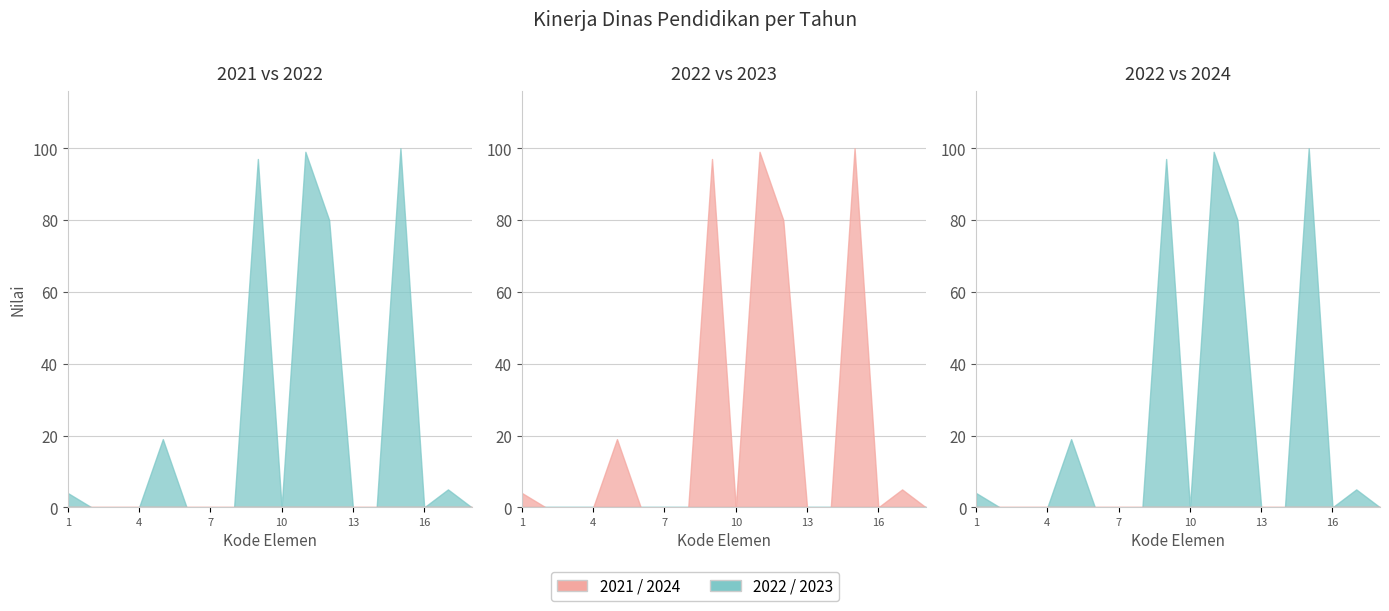

True or false: 2022 and 2021 cross at least once.

False